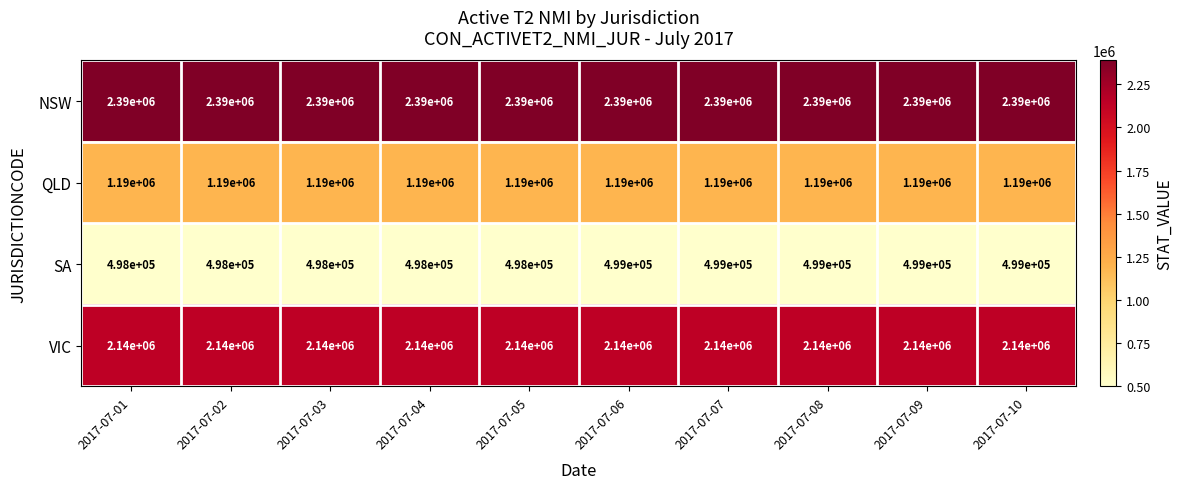

What is the maximum value for QLD?

1190000